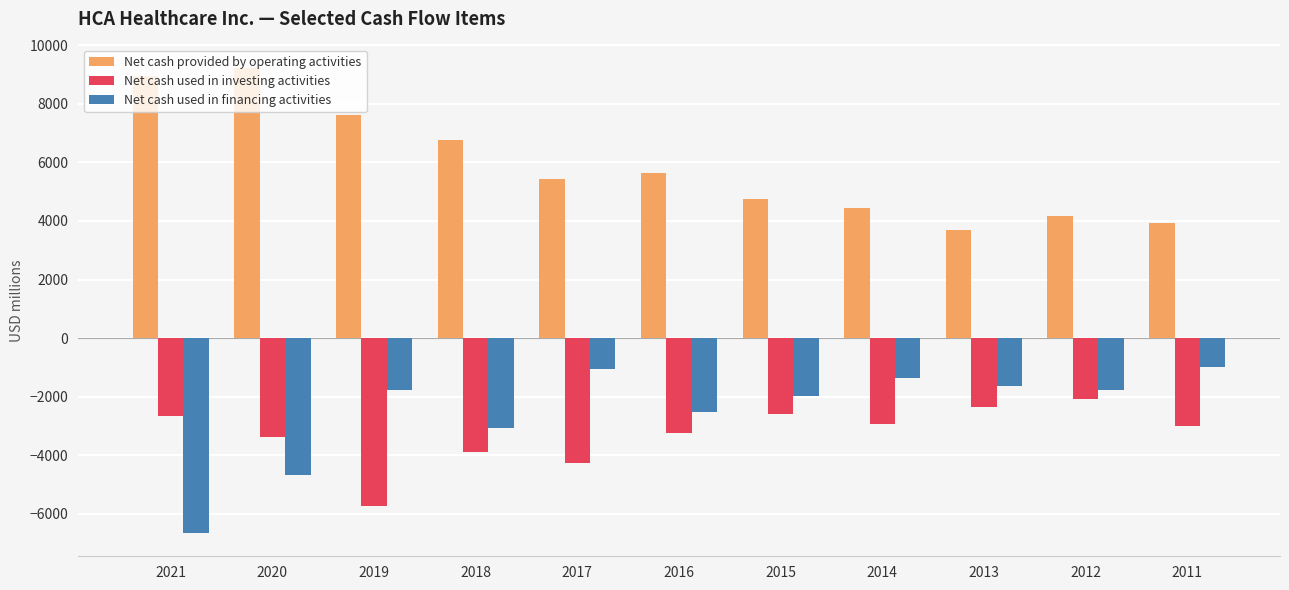

How many distinct data groups are displayed?

3